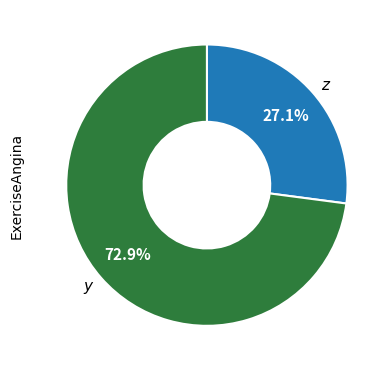

How many slices are in this pie chart?

2